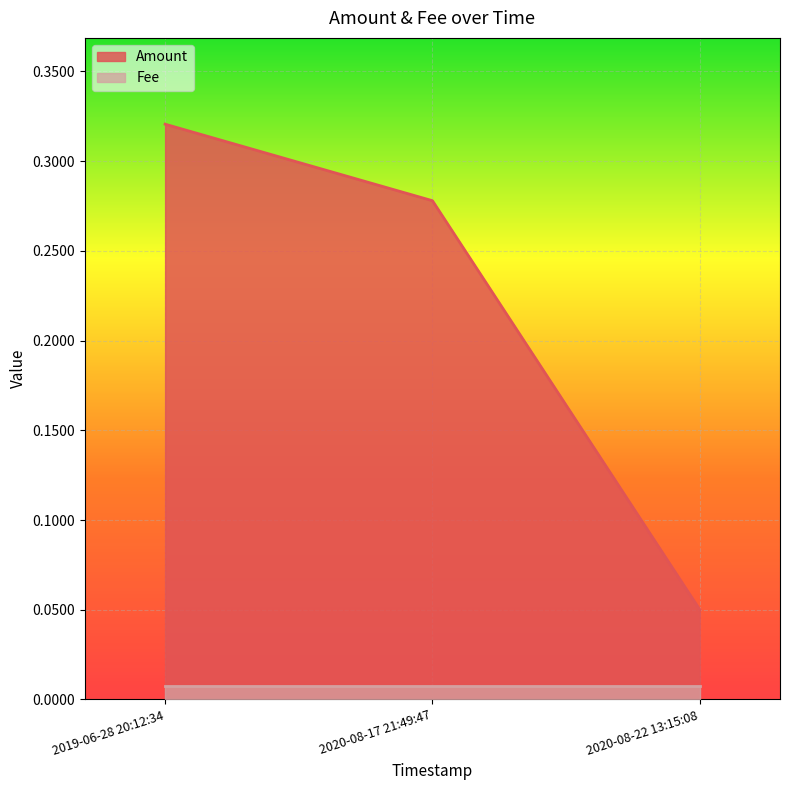

Reading right to left, what are all the values shown in this chart?

2020-08-22 13:15:08=0.1	2020-08-17 21:49:47=0.3	2019-06-28 20:12:34=0.3